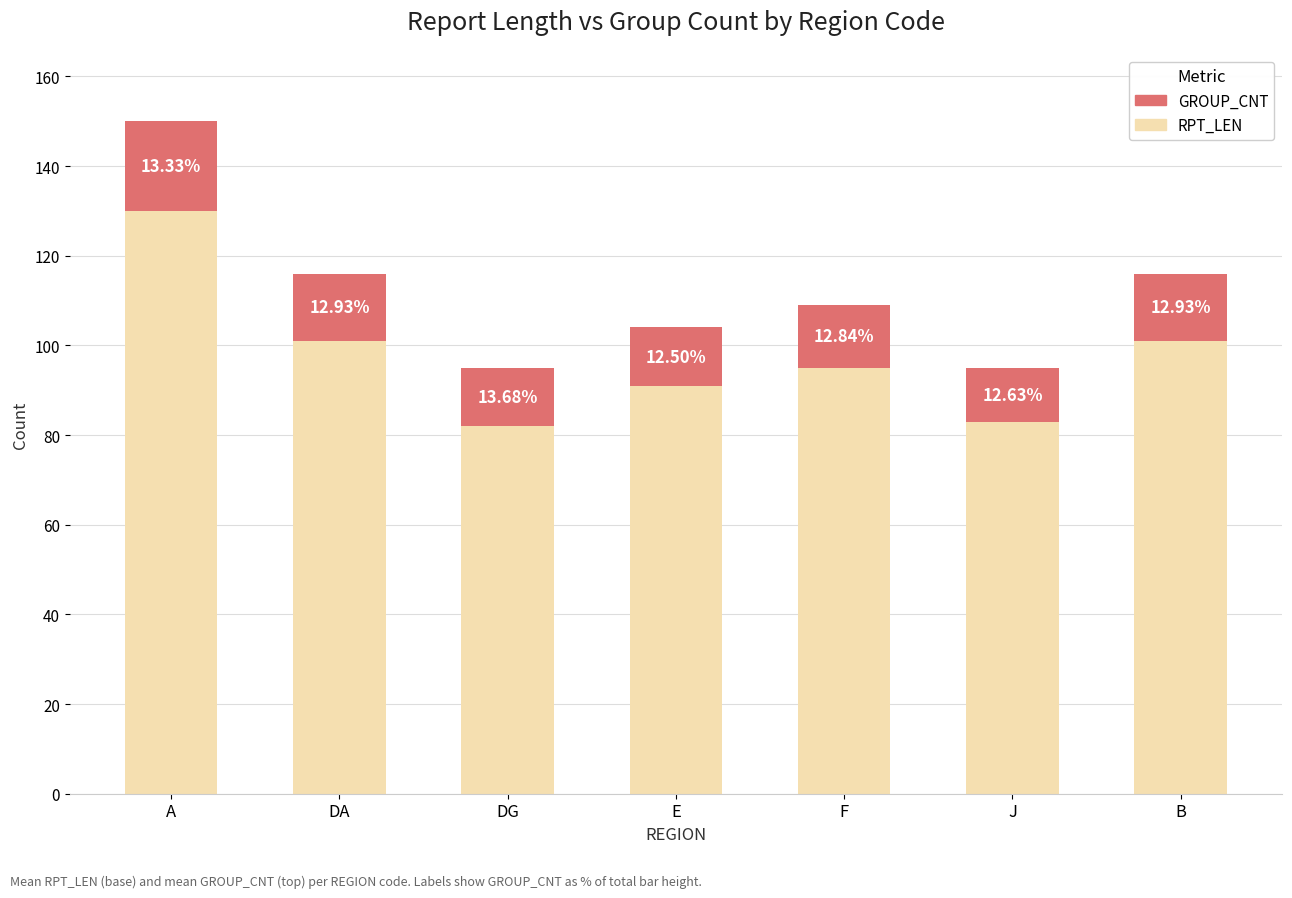

Does the chart contain stacked bars?

Yes